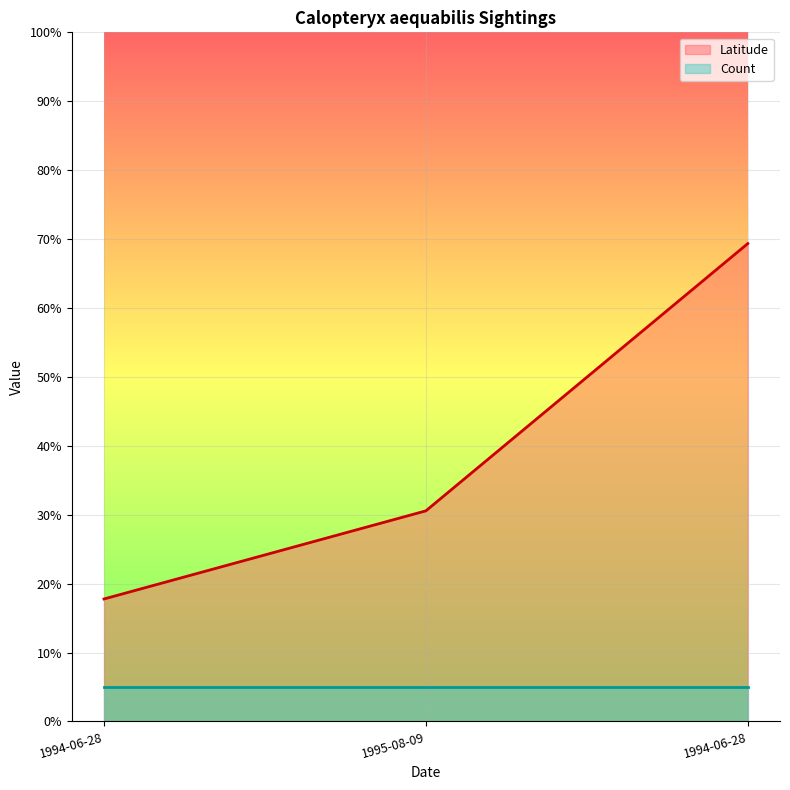

How many series are shown in this chart?

2